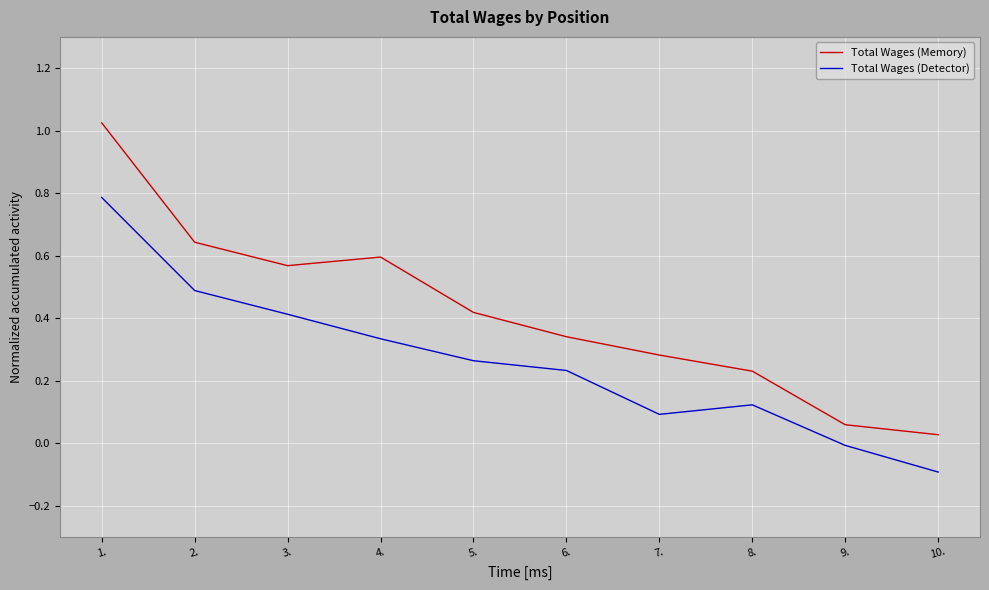

Where is the first local minimum for Total Wages (Memory)?

3.